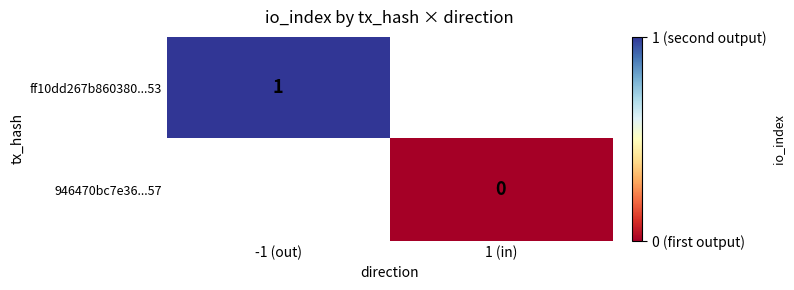

The ff10dd267b860380...53 series shows 1 at -1 (out). True or false?

True